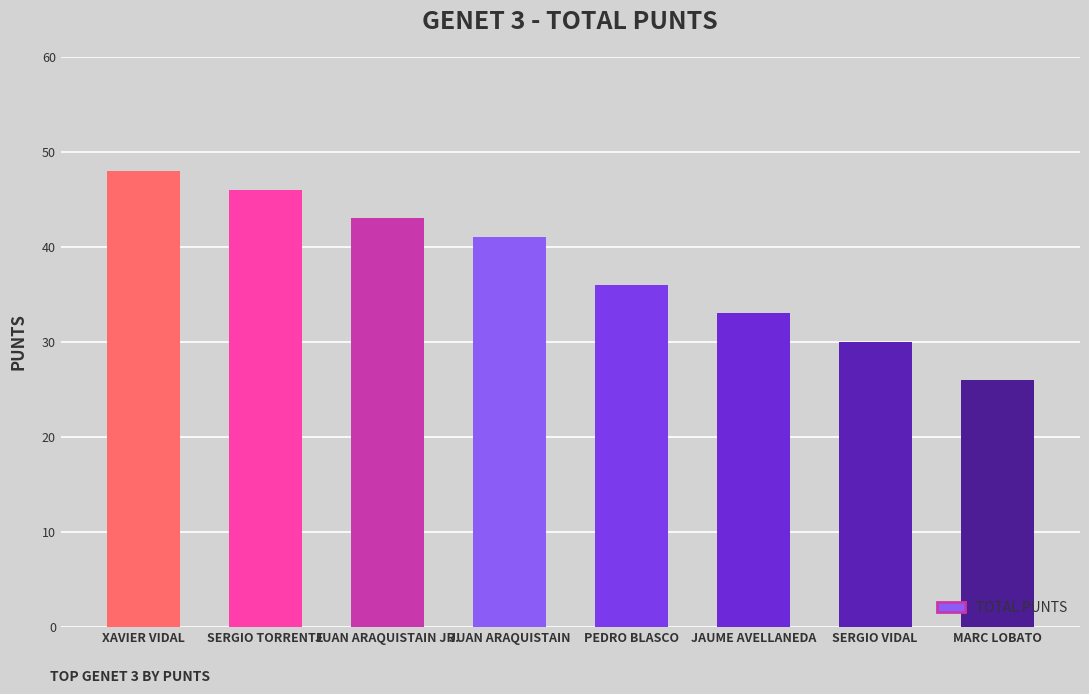

Rank the categories by value from lowest to highest.

MARC LOBATO, SERGIO VIDAL, JAUME AVELLANEDA, PEDRO BLASCO, JUAN ARAQUISTAIN, JUAN ARAQUISTAIN JR., SERGIO TORRENTE, XAVIER VIDAL